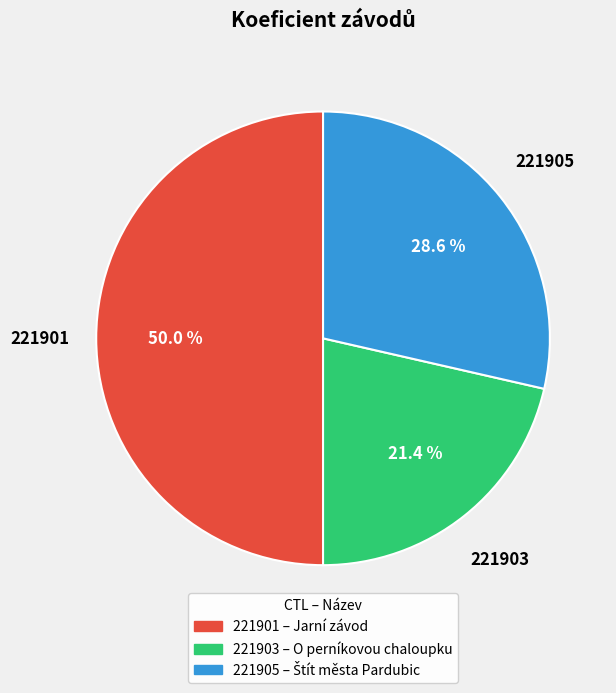

The 221903 slice represents 12% of the pie. True or false?

False